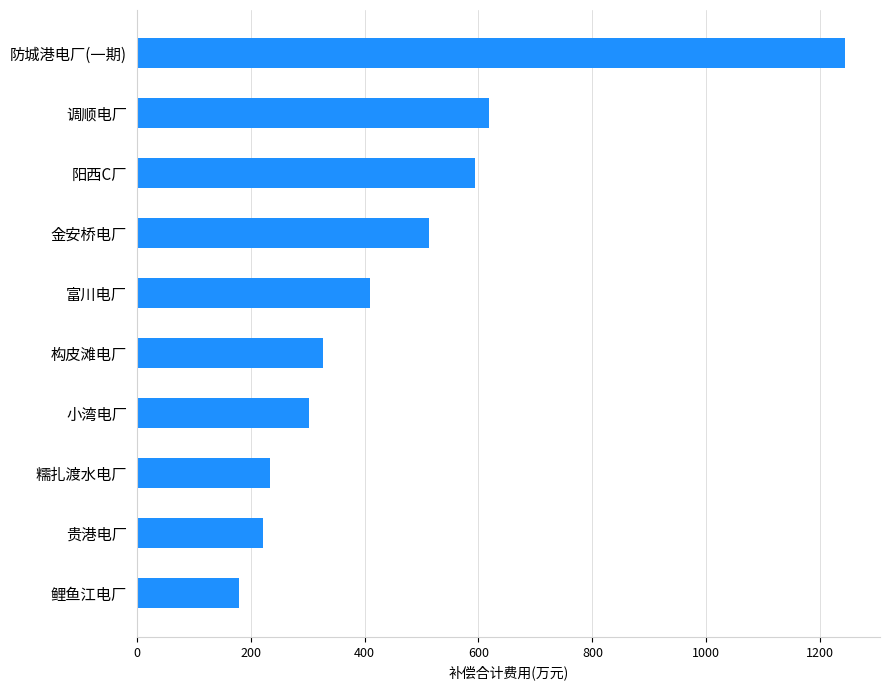

The value at 金安桥电厂 is 512.4. True or false?

True